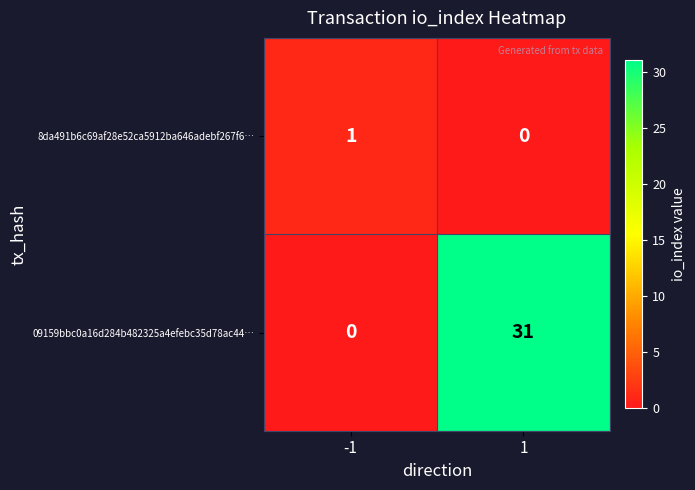

Reading left to right, transcribe all the data shown in this chart.

8da491b6c69af28e52ca5912ba646adebf267f6…: -1=1	1=0
09159bbc0a16d284b482325a4efebc35d78ac44…: -1=0	1=31